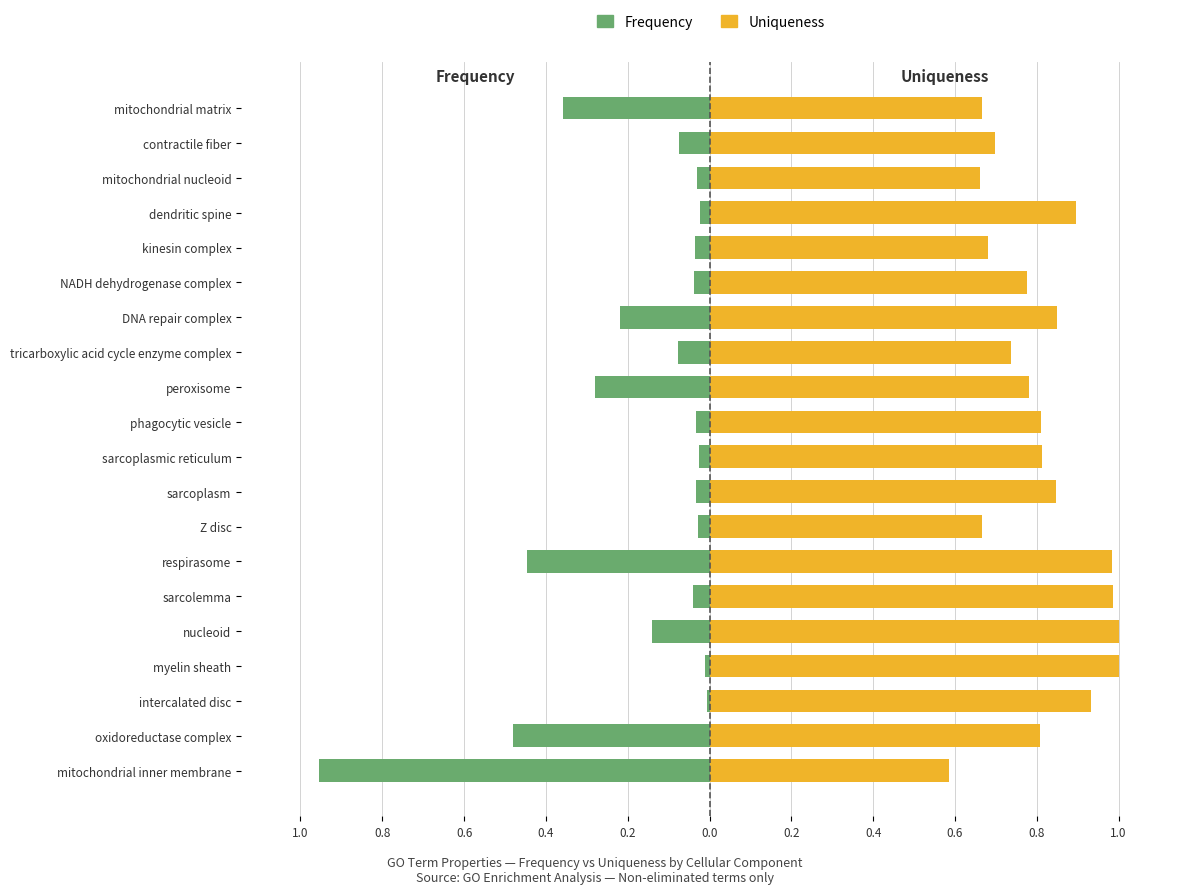

Which series changed the most between sarcoplasm and peroxisome?

Frequency